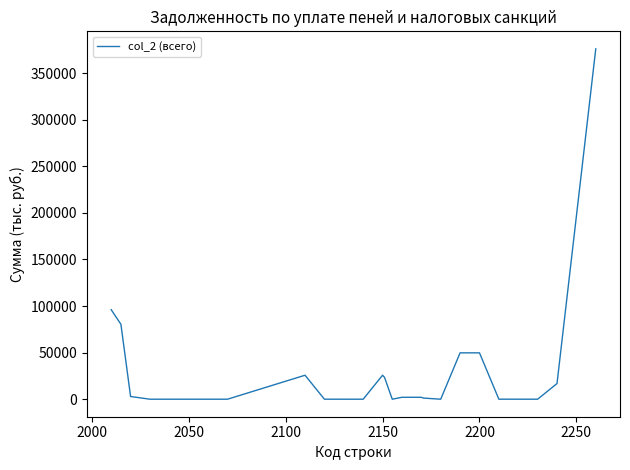

What is the difference between the maximum and minimum values?

375922